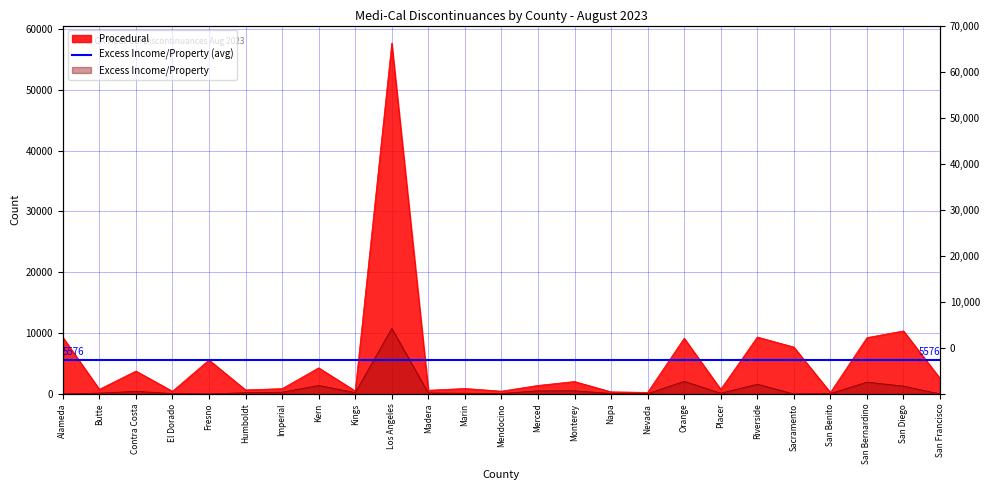

At which category does Procedural reach its first local valley?

Butte